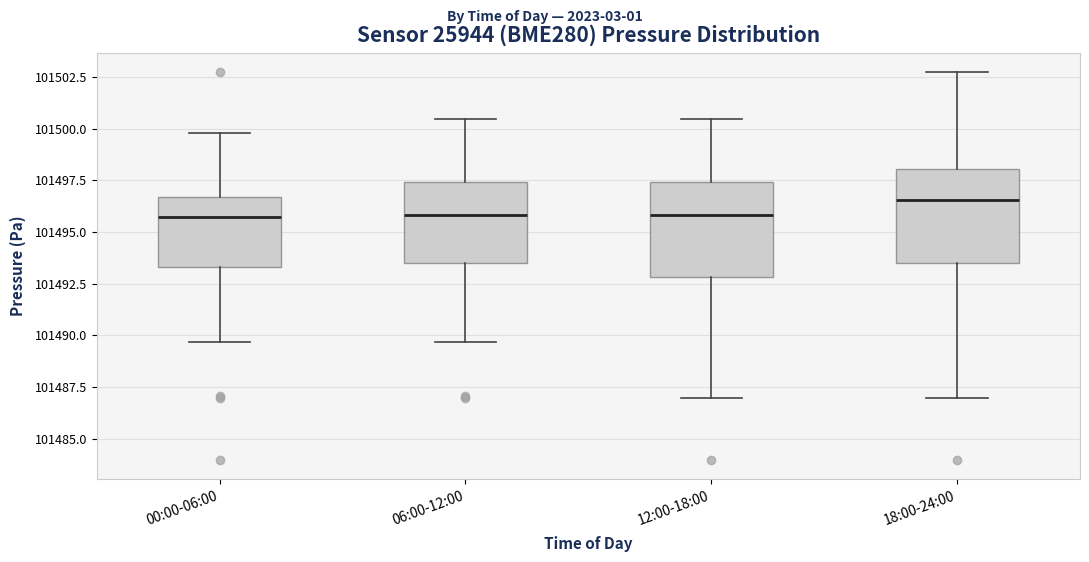

Where does the lower whisker of the box for 00:00-06:00 end on the y-axis? The values are not printed on the chart, so give them approximately, as read against the axis.

101489.5